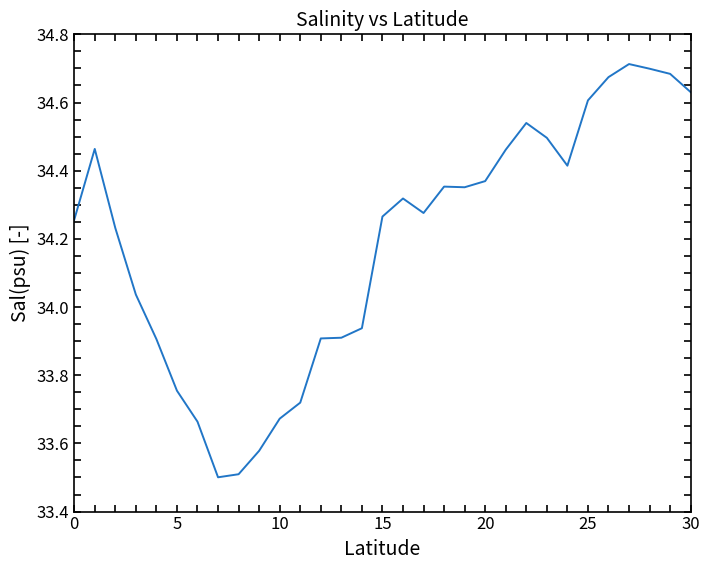

What is the smallest value displayed?

33.5